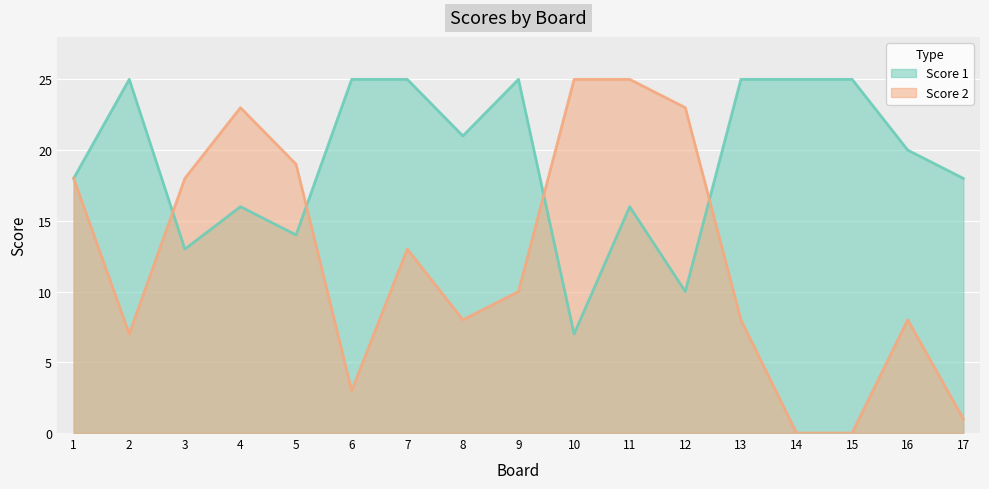

Rank the series by their maximum value, from lowest to highest.

Score 1, Score 2